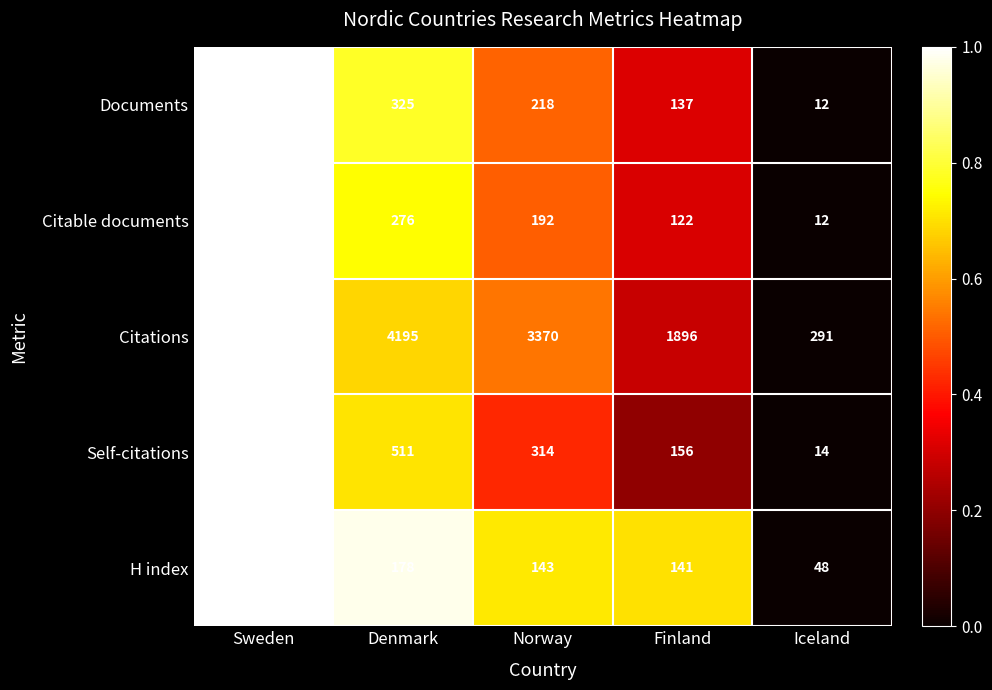

What is the average value of the H index series?

138